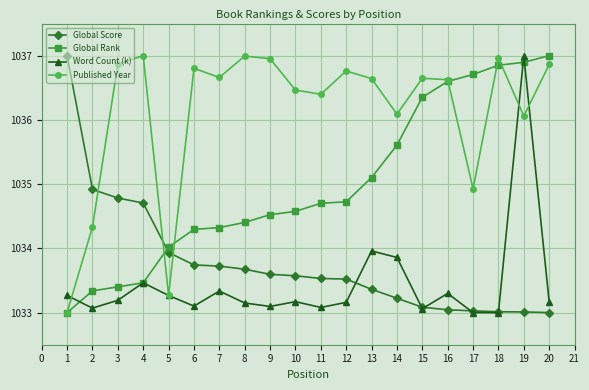

After their last crossing, which series has the higher values: Published Year or Global Score?

Published Year